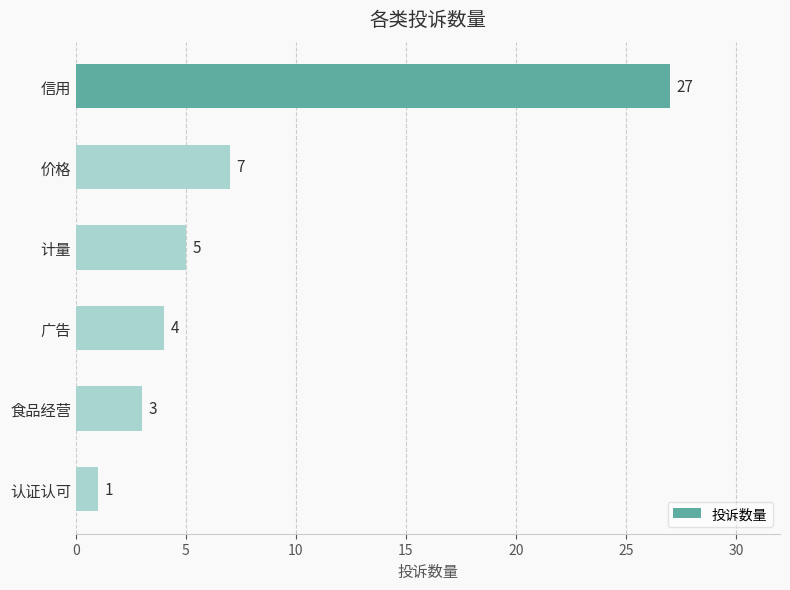

Read the value at 食品经营, to the nearest 5.

5